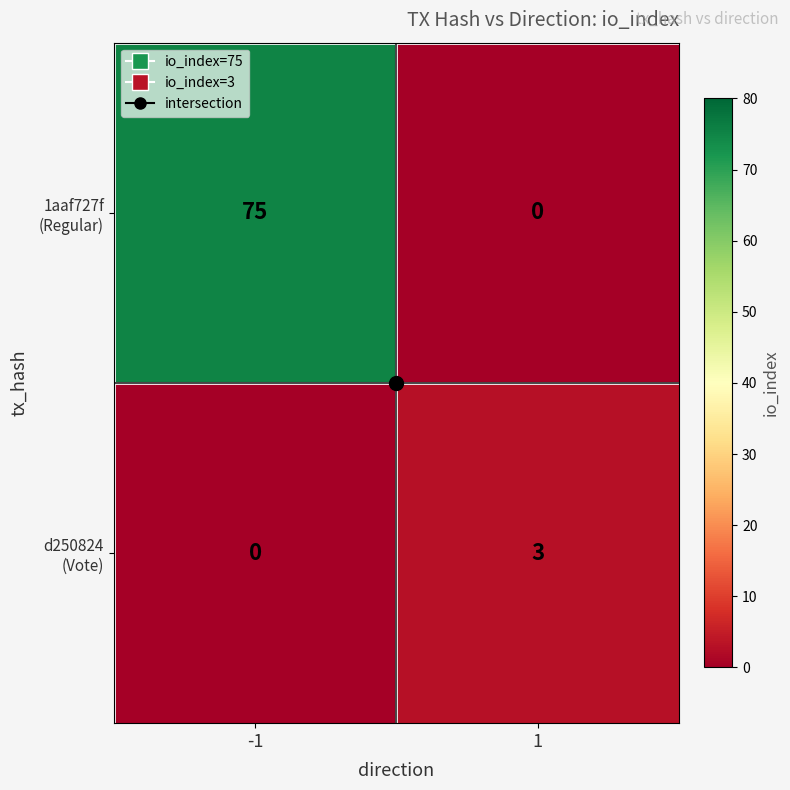

What is the greatest value displayed?

75